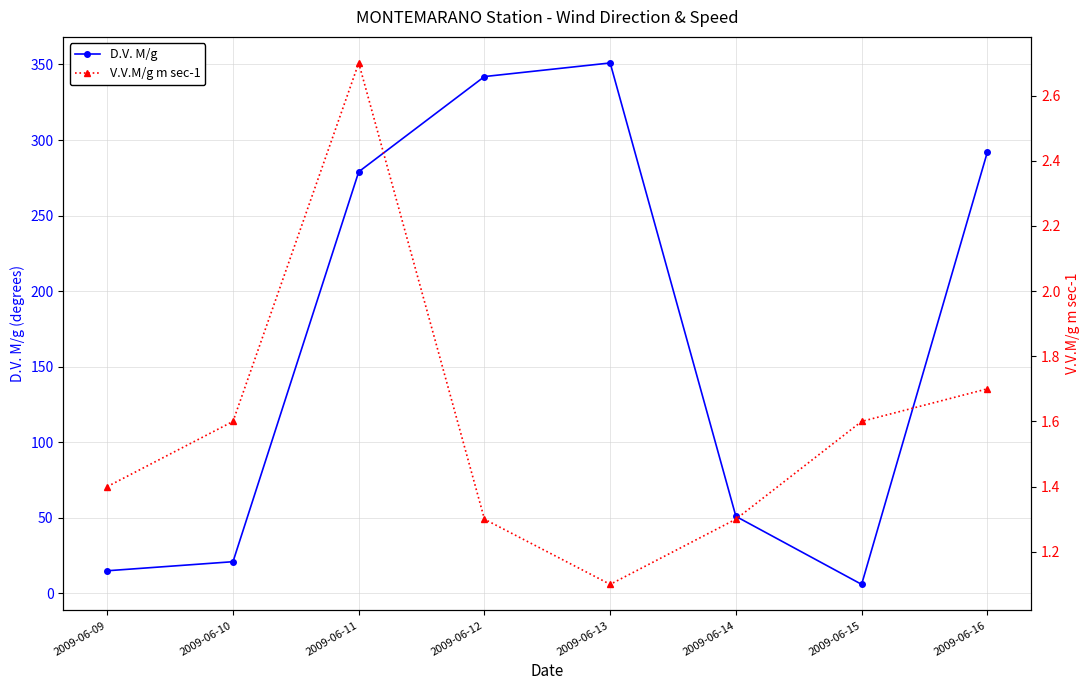

What is the value of the V.V.M/g m sec-1 point at the 2nd from the left?

1.6